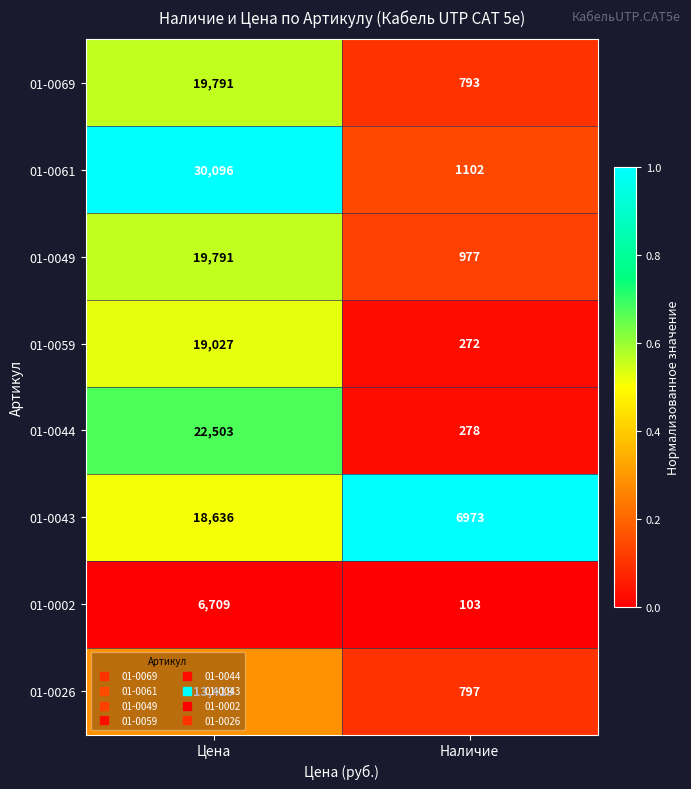

Rank the categories by 01-0002 value from highest to lowest.

Цена, Наличие